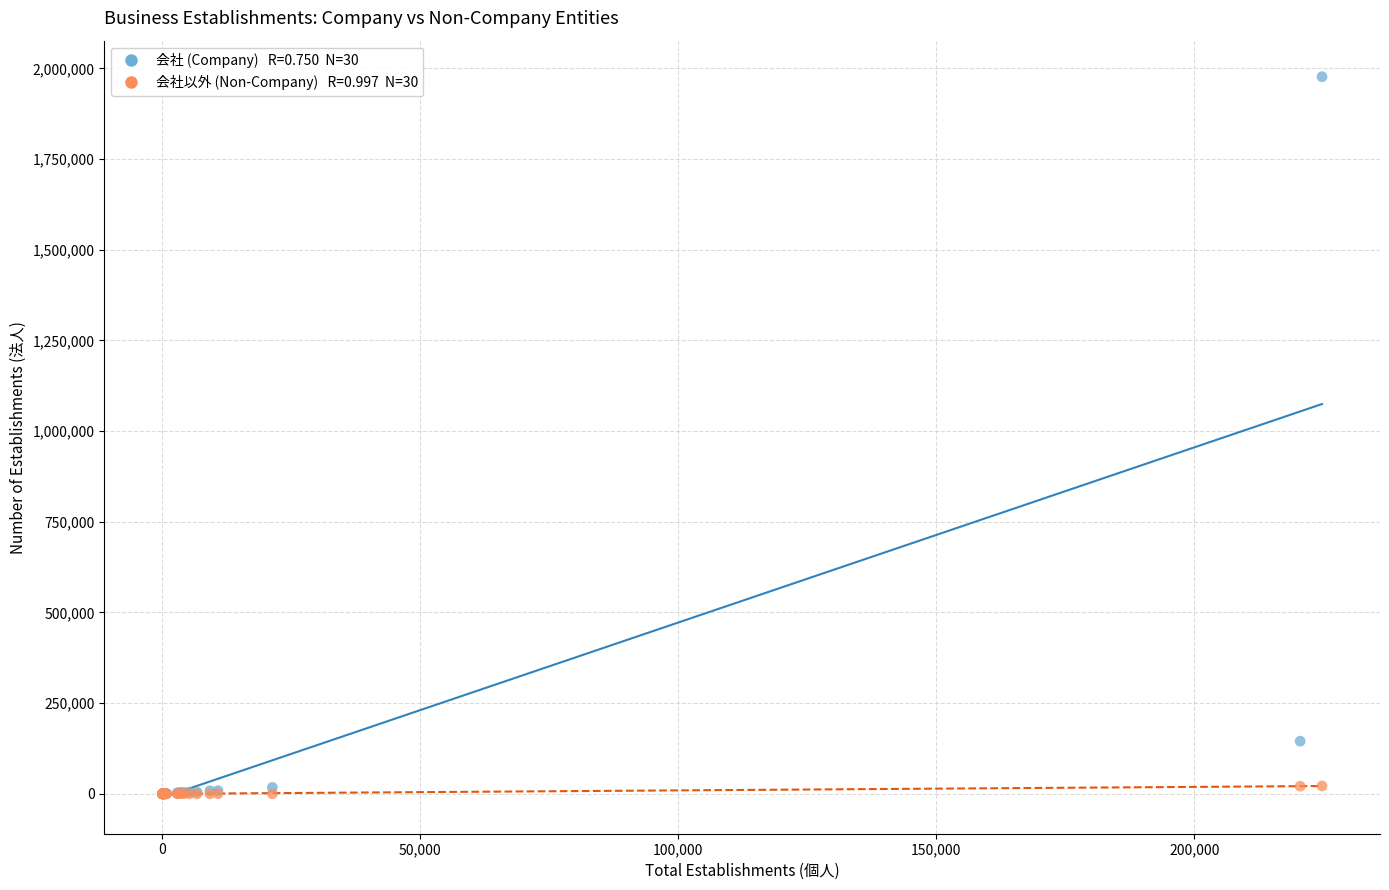

Across all series, what Y value is closest to 988539?

145135